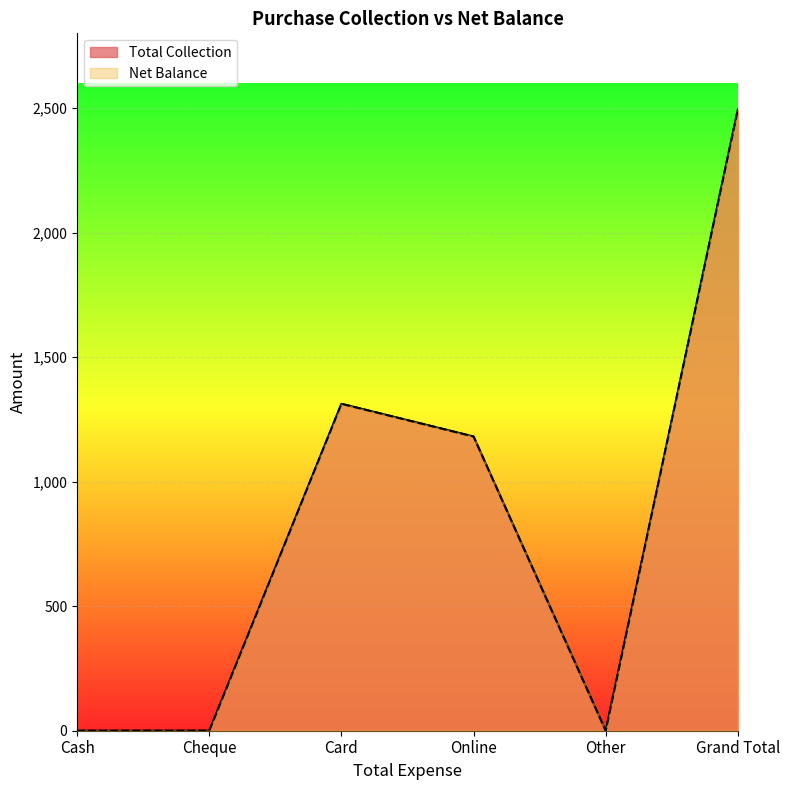

Between Cheque and Cash, which is larger?

Cheque